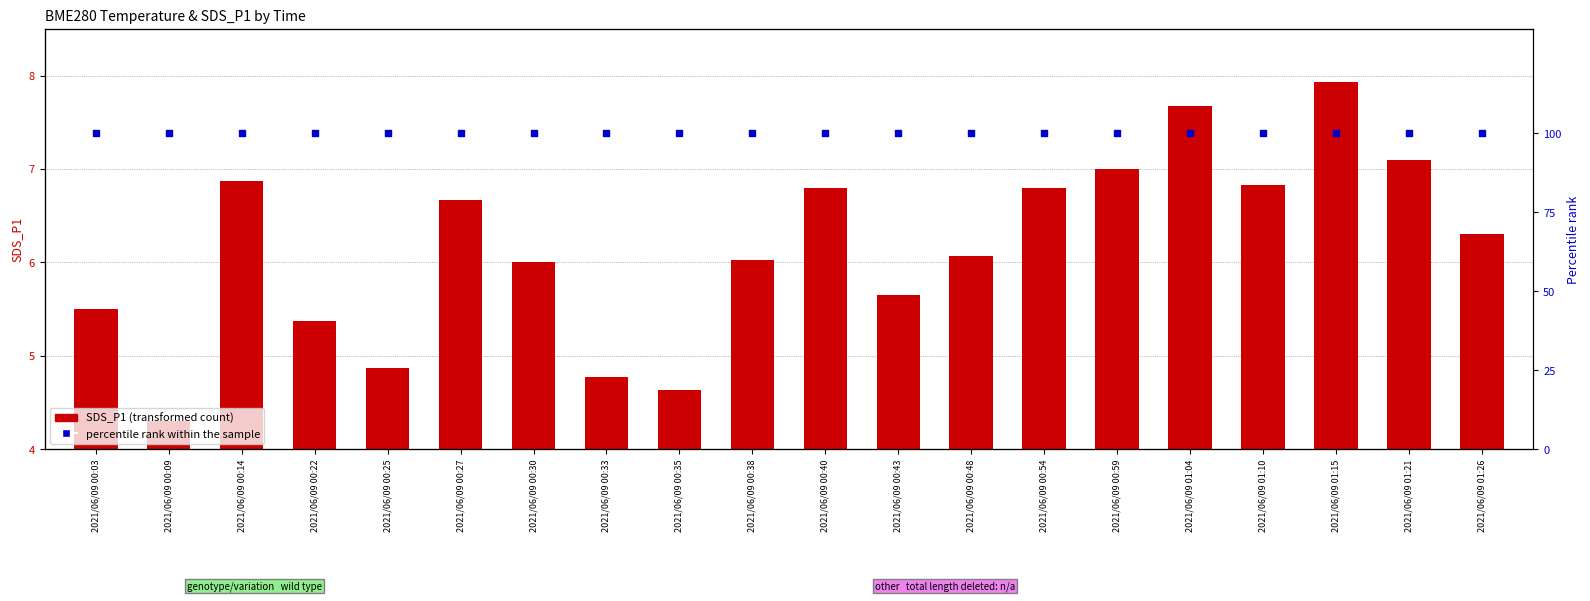

What are all the series names shown in the legend?

SDS_P1, percentile rank within the sample